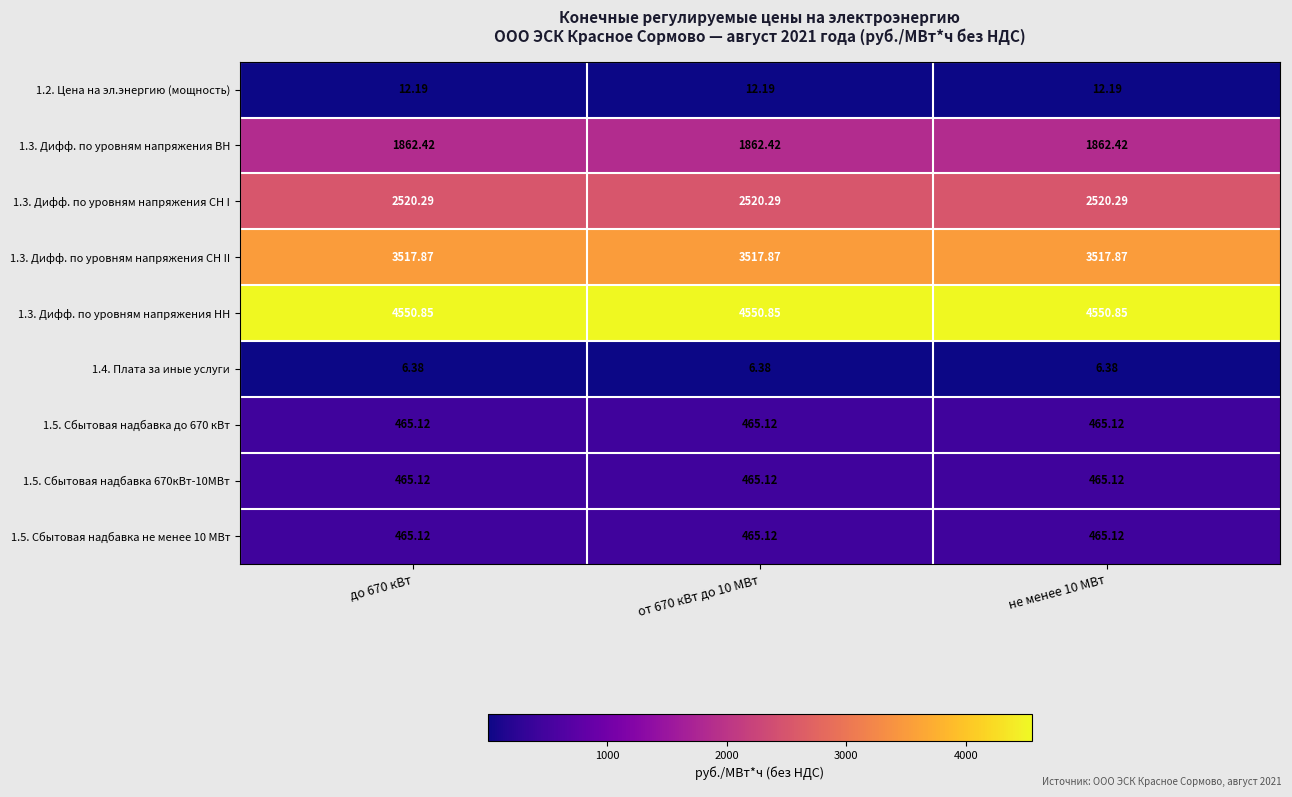

What is the difference between the highest and lowest values at до 670 кВт?

4544.5